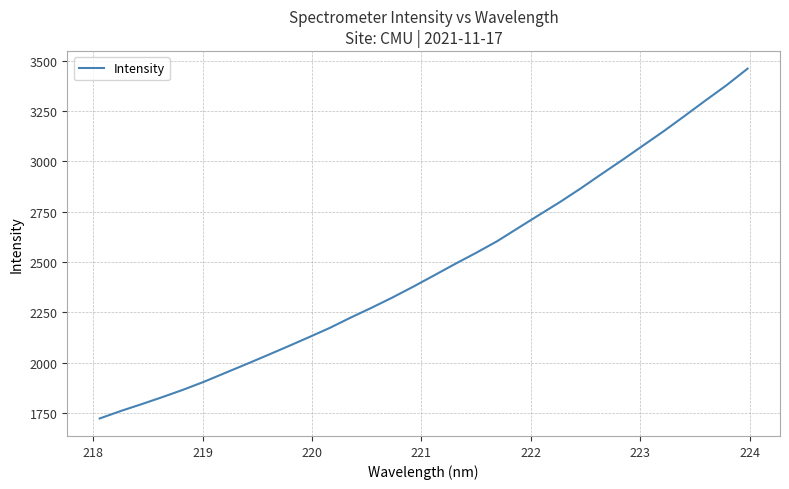

What is the difference between the maximum and minimum values?

1737.0